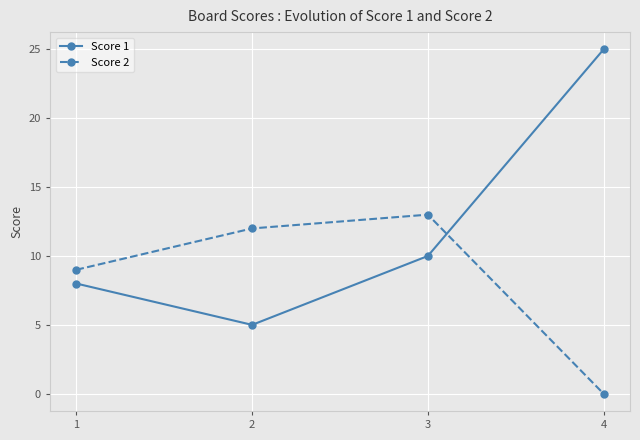

What is the difference between the maximum and minimum values in the Score 2 series?

13